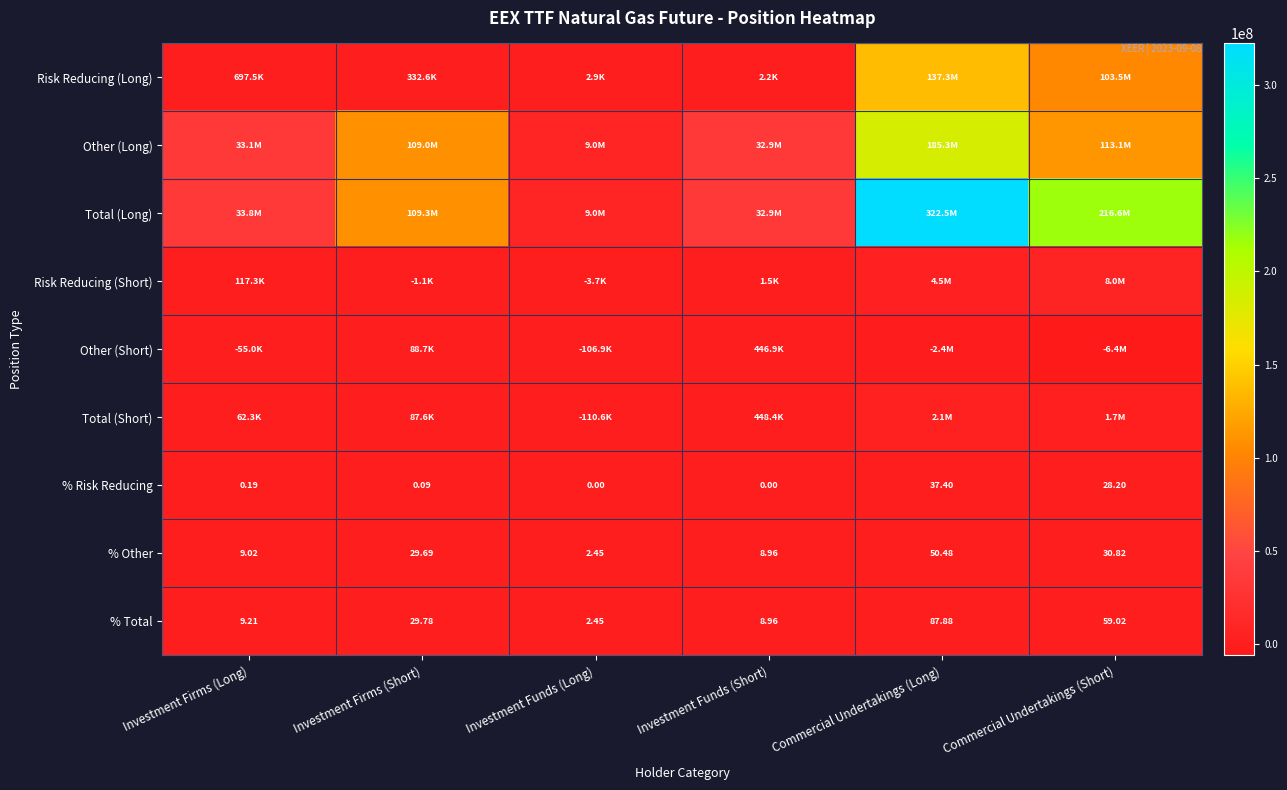

What is the sum of all % Risk Reducing values?

65.9